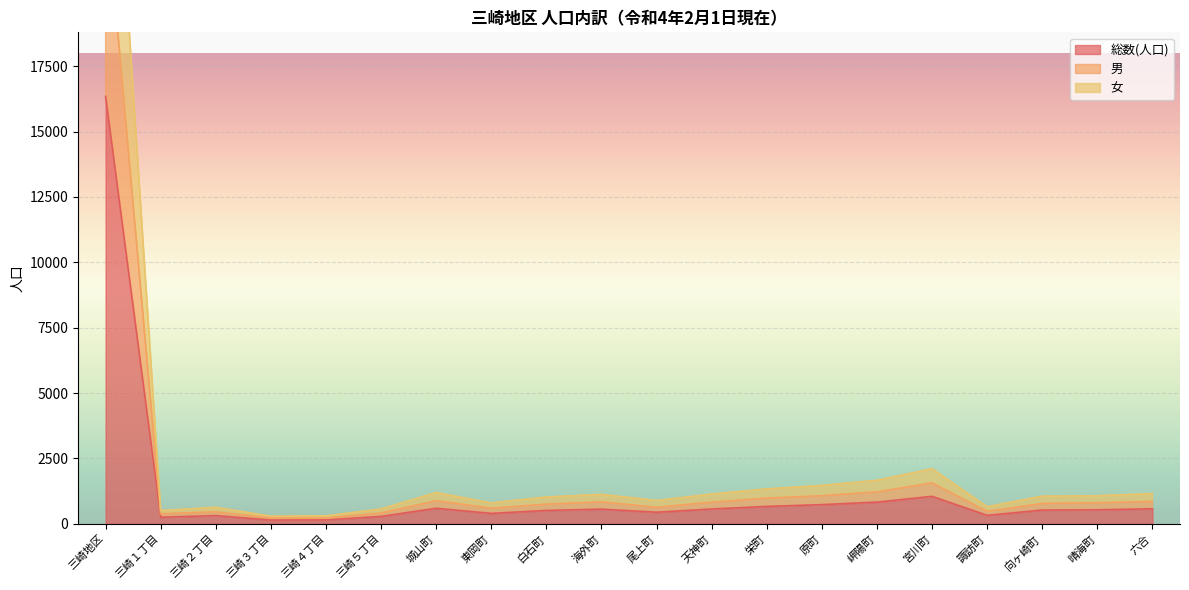

The 総数(人口) series shows 445 at 尾上町. True or false?

True